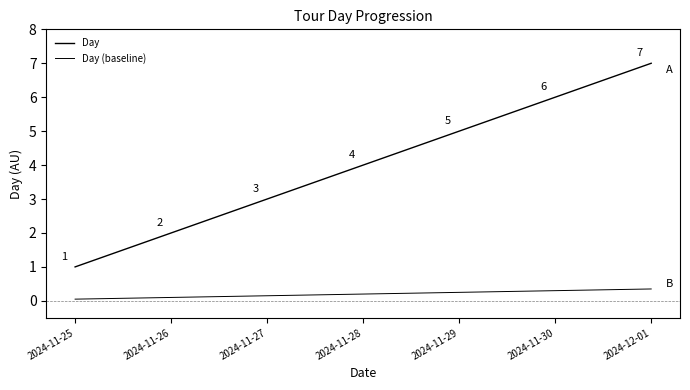

What is the average value of the Day series?

4.0